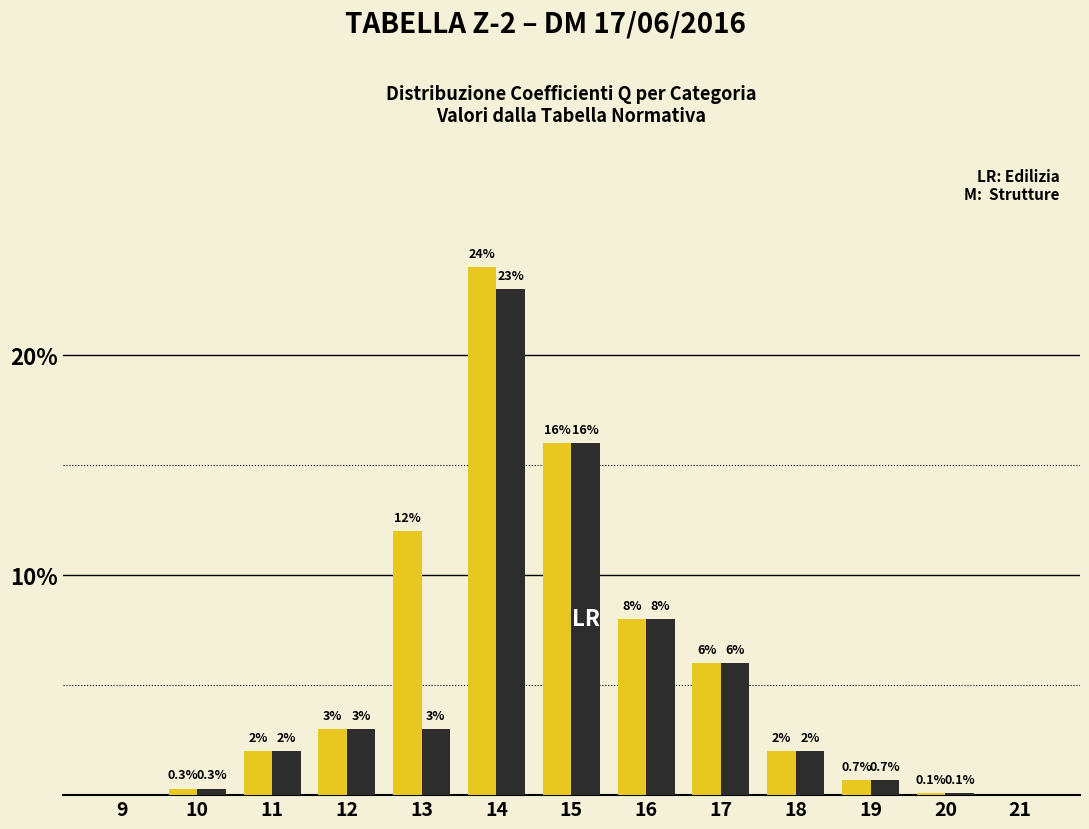

Which category has the highest value across all series?

14